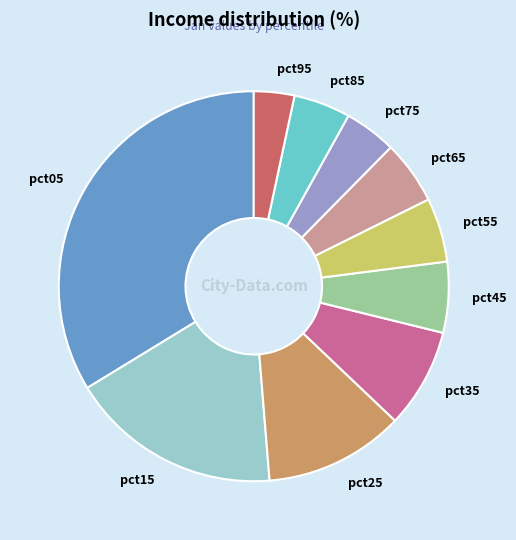

Is the sum of pct95 and pct35 greater than half?

No